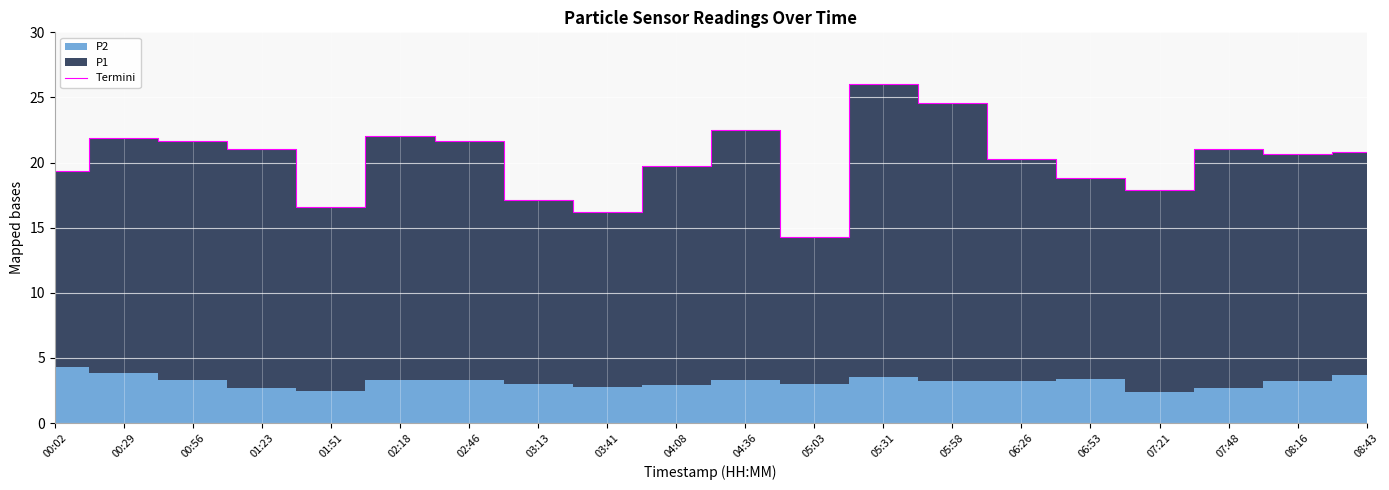

What is the label of the 15th point from the left?

06:26